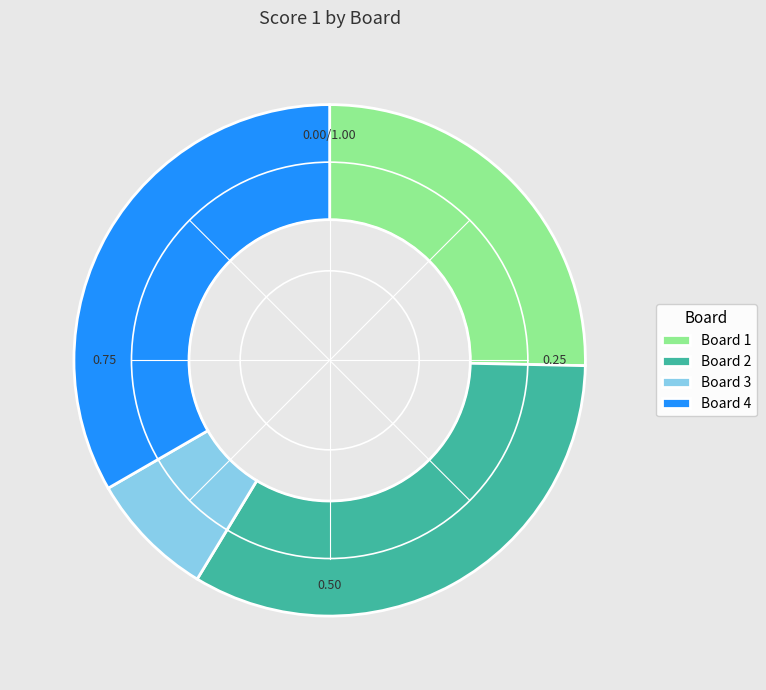

How many segments does this pie chart have?

4